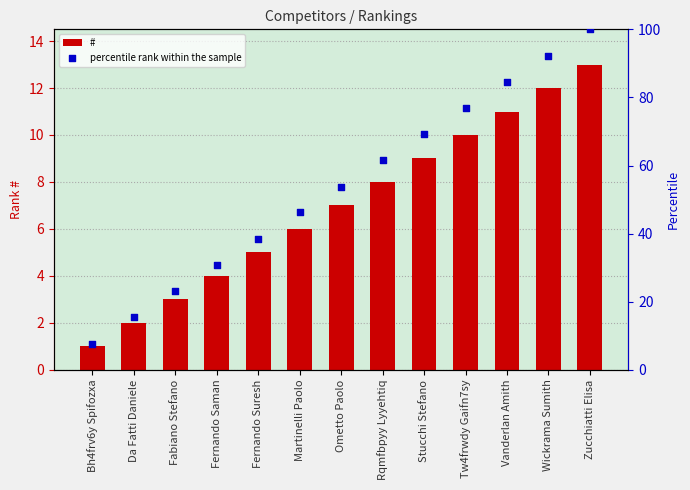

At how many categories does at least one series exceed 17?

11